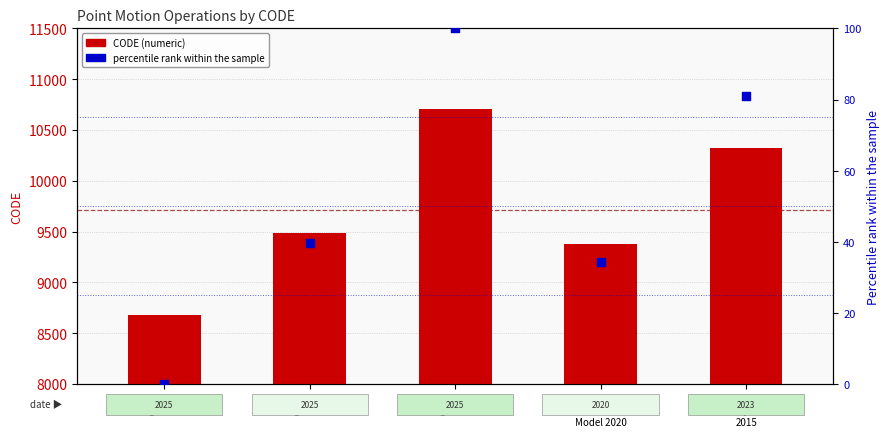

Which series contains the highest Y value?

CODE (numeric)